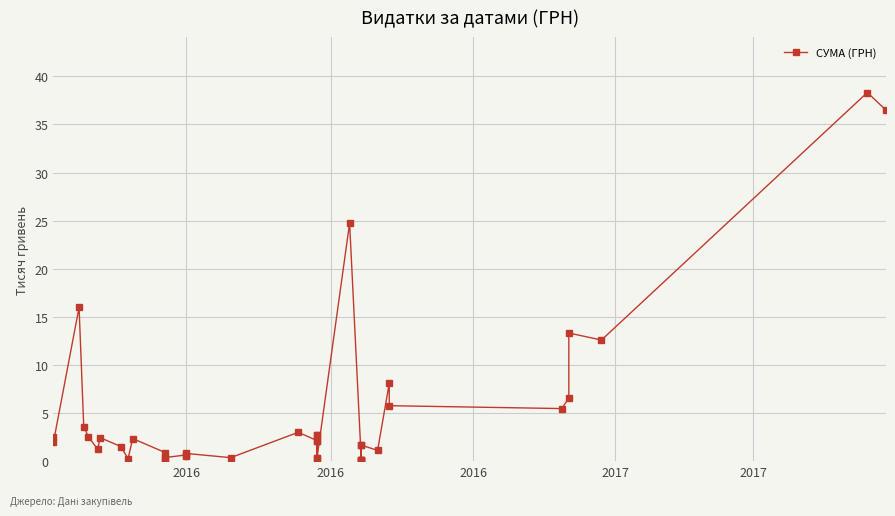

Reading left to right, what are all the values shown in this chart?

2.5	1.9	16.0	3.6	2.5	1.2	2.4	1.5	0.2	2.3	0.9	0.1	0.4	0.6	0.5	0.8	0.4	3.0	2.1	2.7	0.3	2.1	2.7	0.3	24.7	0.1	0.1	1.7	0.1	0.1	1.7	1.1	8.1	5.8	5.5	6.6	13.3	12.6	38.3	36.5